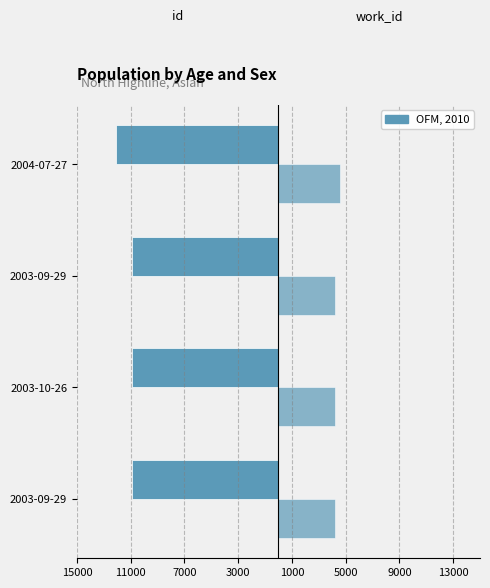

How many distinct data groups are displayed?

2